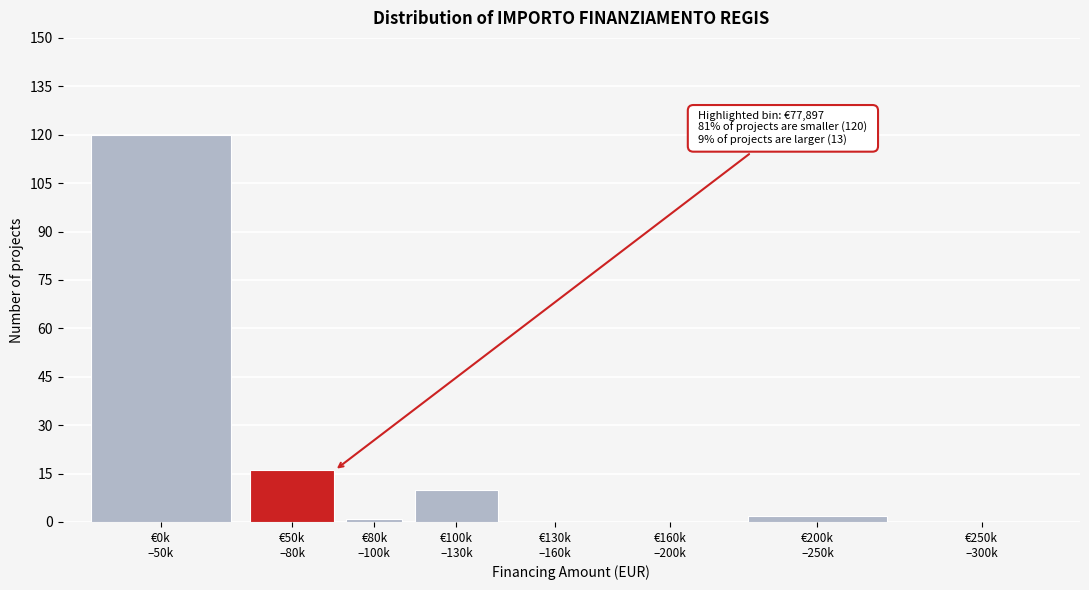

What is the sum of all values?

149